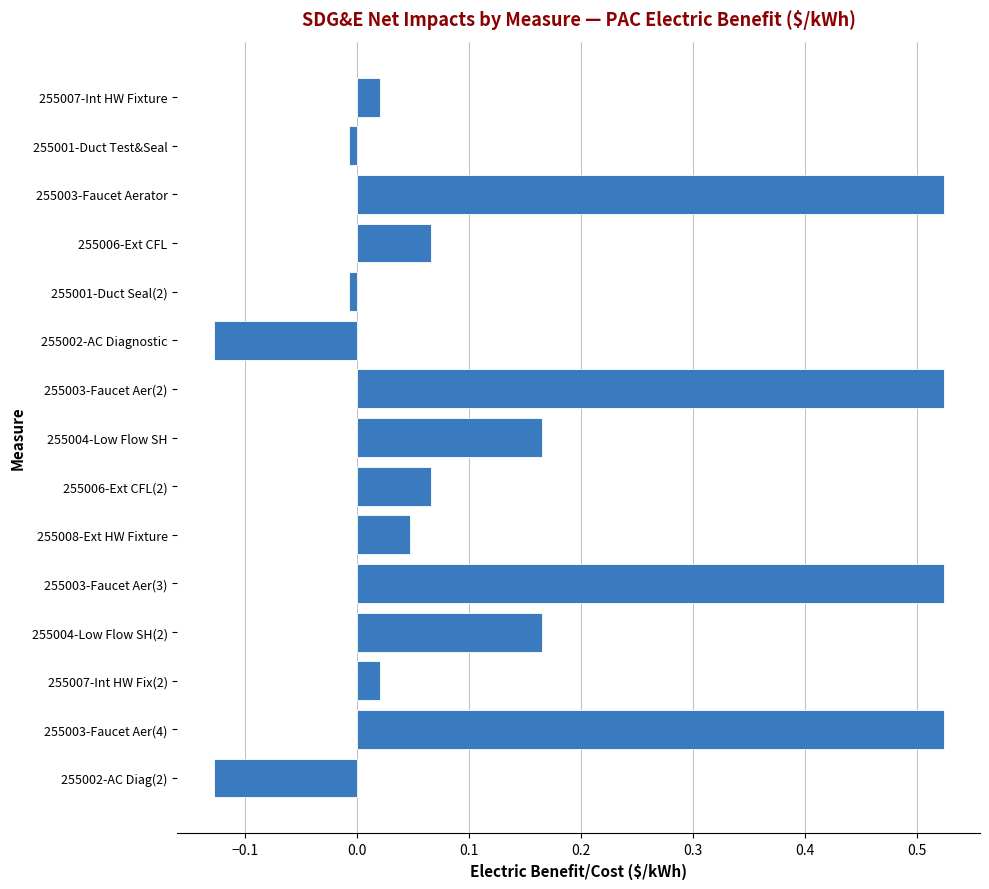

Count the number of categories in the chart.

15